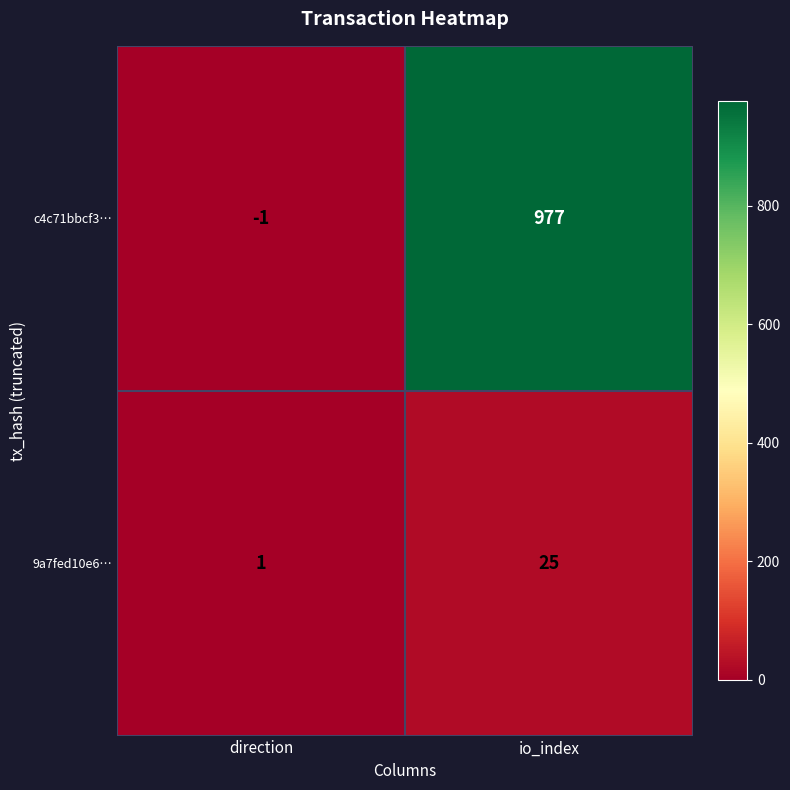

Reading left to right, what are all the values shown in this chart?

c4c71bbcf3…: direction=-1	io_index=977
9a7fed10e6…: direction=1	io_index=25